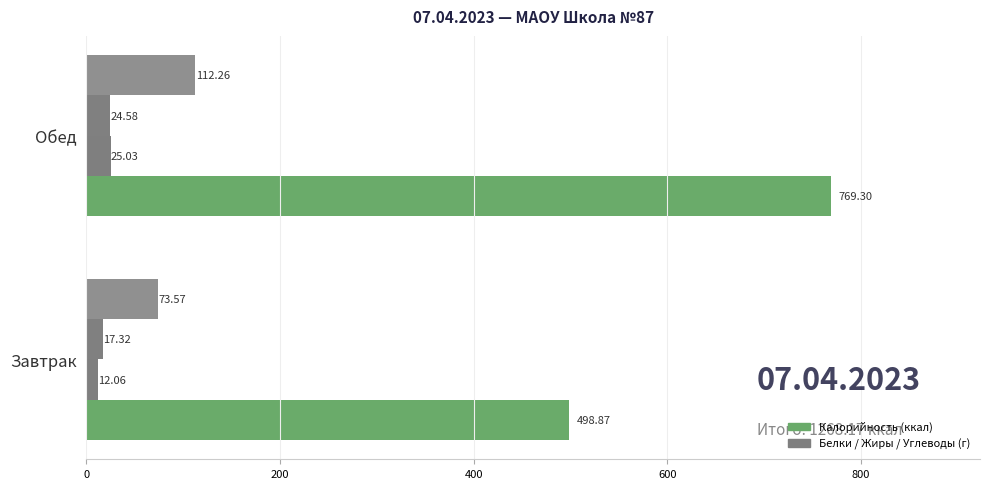

How many data points does each series have?

2